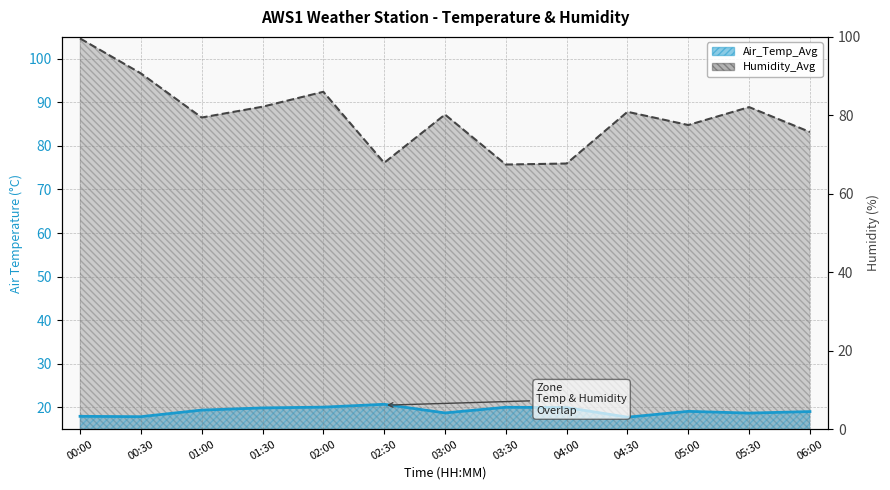

Between 00:30 and 05:30, which series saw the biggest shift?

Humidity_Avg